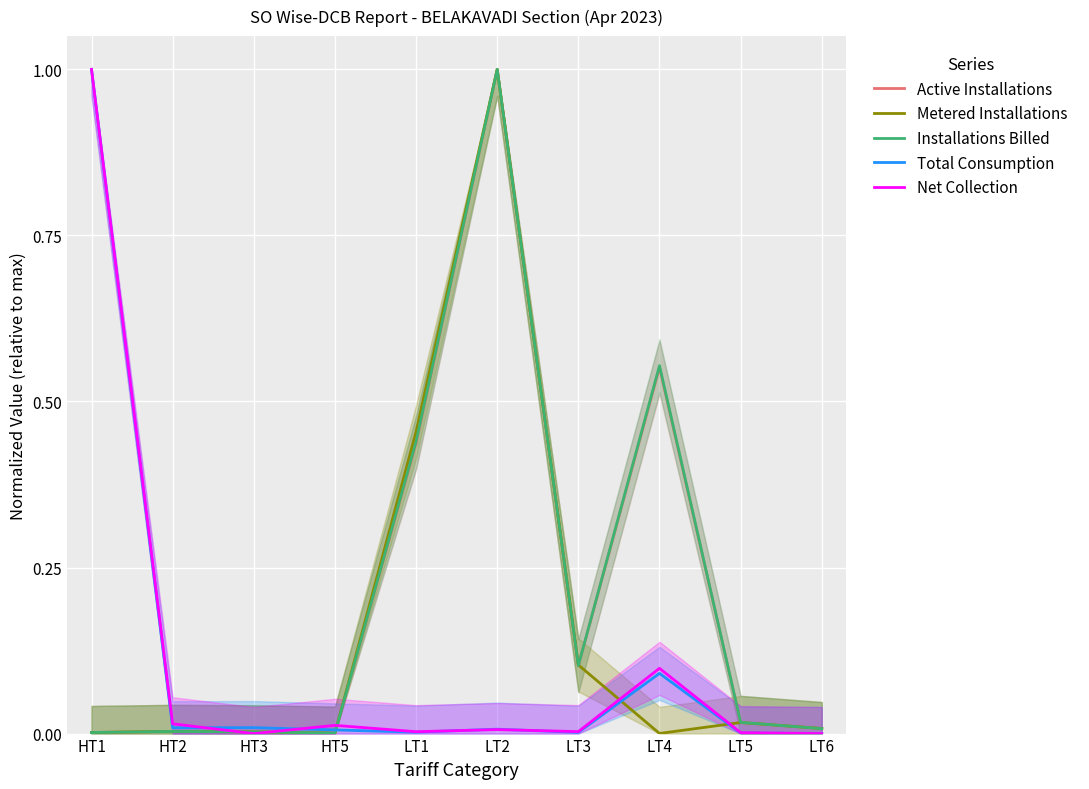

Count the number of categories in the chart.

10